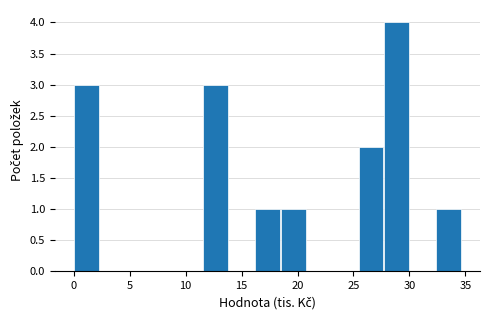

How tall is the bar that spans 32.5 to 34.5 on the x-axis? Neither the bar edges nor the heights are printed on the chart, so give them approximately, as read against the axes.

1